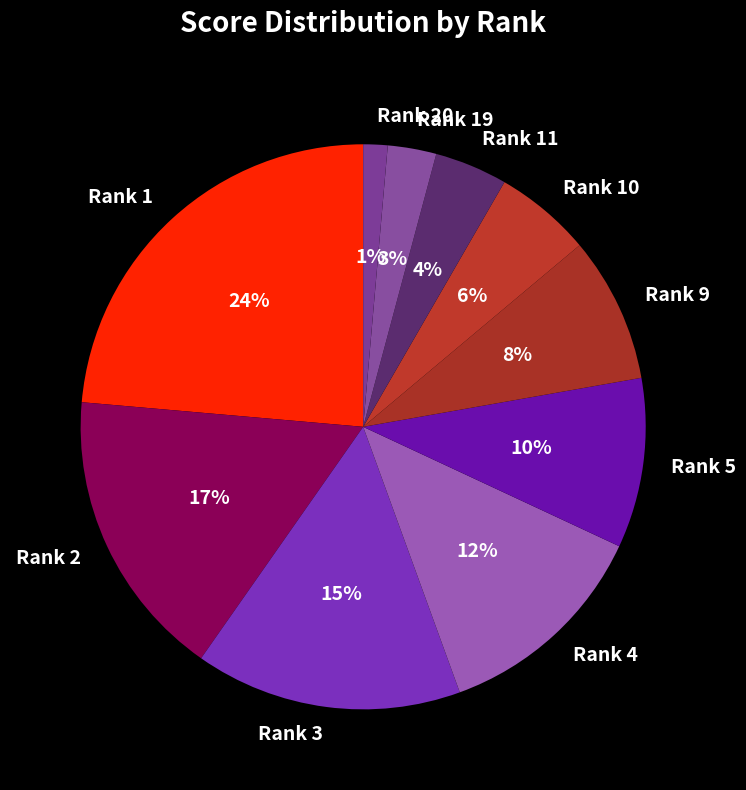

To the nearest percent, what percentage of the pie is Rank 5?

10%